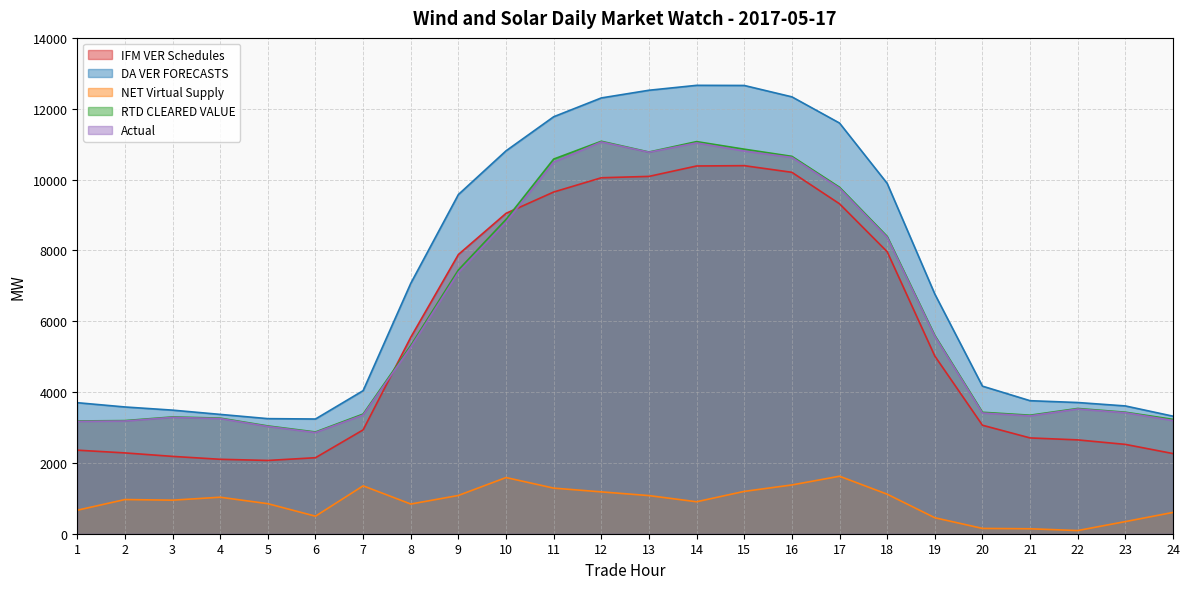

What are all the series names shown in the legend?

IFM VER Schedules, DA VER FORECASTS, NET Virtual Supply, RTD CLEARED VALUE, Actual